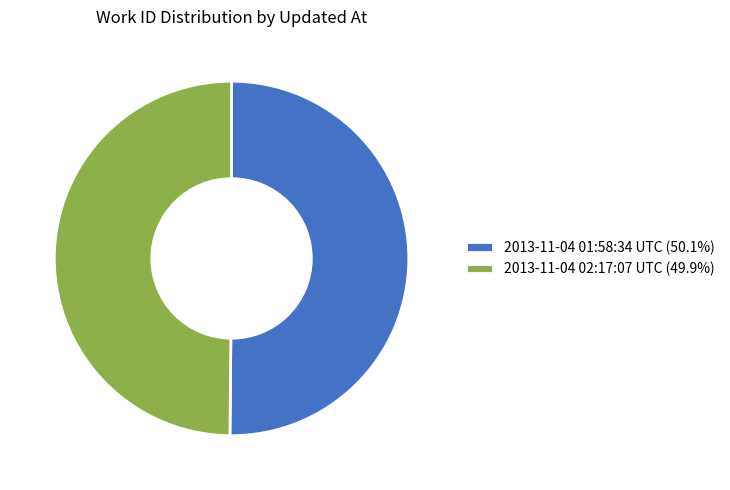

Do 2013-11-04 02:17:07 UTC (49.9%) and 2013-11-04 01:58:34 UTC (50.1%) together represent more than half of the pie?

Yes